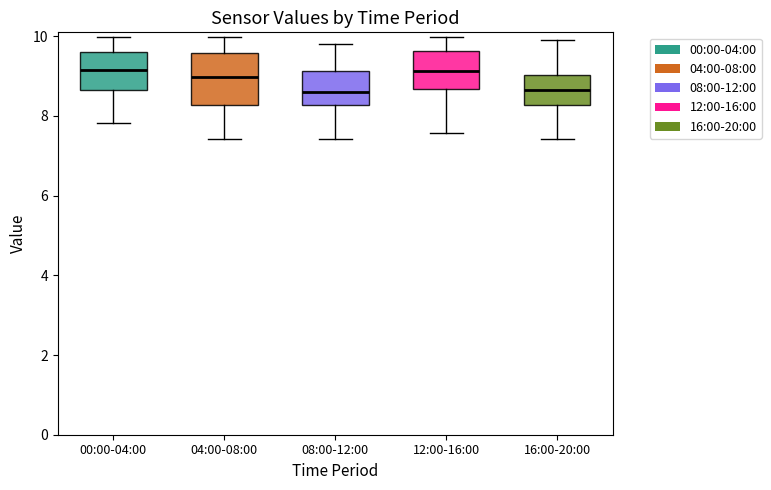

Reading left to right, transcribe this box plot: for each box, give where its median line is, the range the box spans, and where its two whiskers end, as read against the y-axis. The values are not printed on the chart, so give them approximately, as read against the axis.

00:00-04:00: median 9.2, box 8.6 to 9.6, whiskers 7.8 to 10.0
04:00-08:00: median 9.0, box 8.2 to 9.6, whiskers 7.4 to 10.0
08:00-12:00: median 8.6, box 8.2 to 9.2, whiskers 7.4 to 9.8
12:00-16:00: median 9.2, box 8.6 to 9.6, whiskers 7.6 to 10.0
16:00-20:00: median 8.6, box 8.2 to 9.0, whiskers 7.4 to 10.0